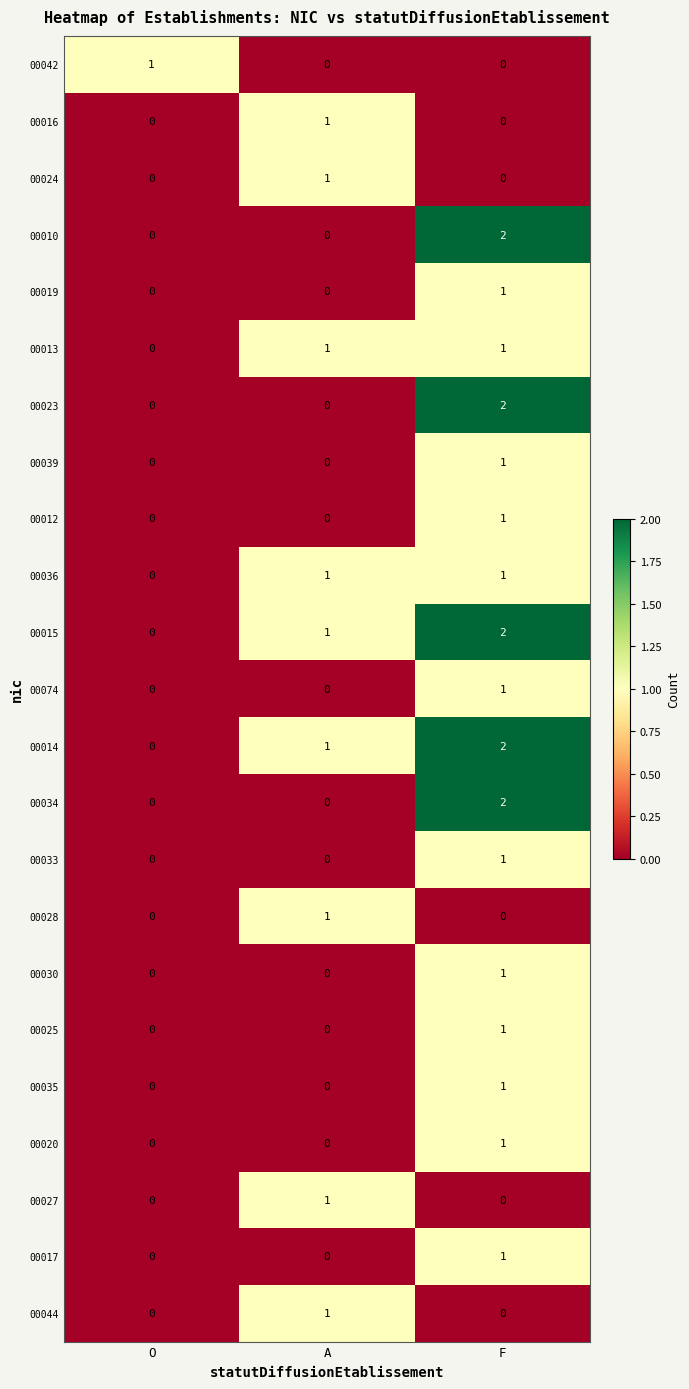

Count the 00035 values in the range 0 to 1.

3